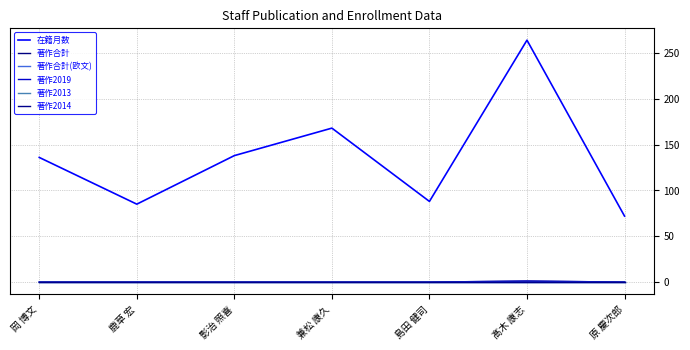

At how many categories does at least one series exceed 0?

7